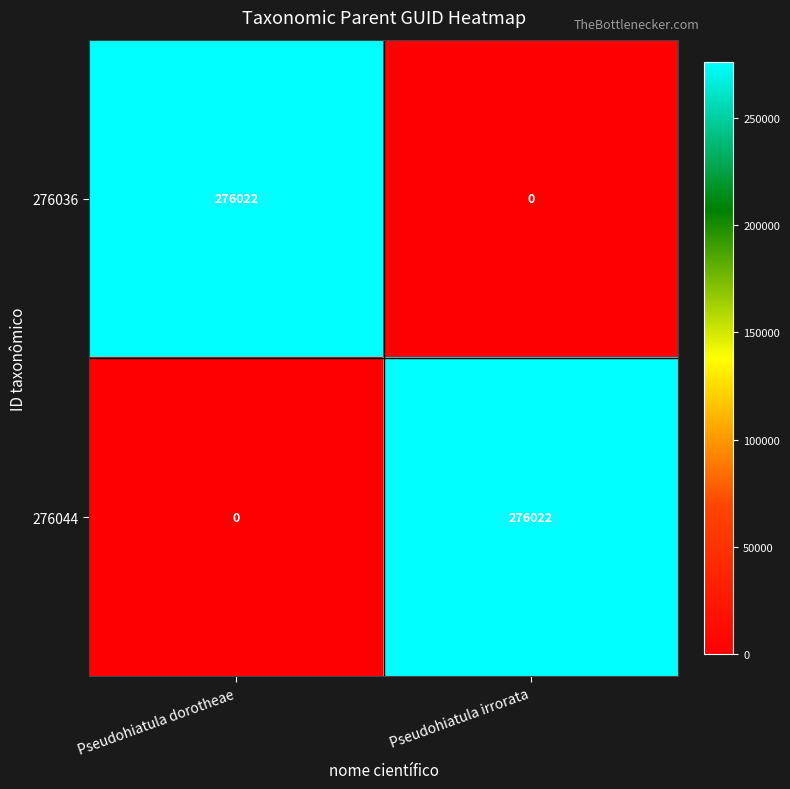

Read the 276044 value at Pseudohiatula irrorata.

276022